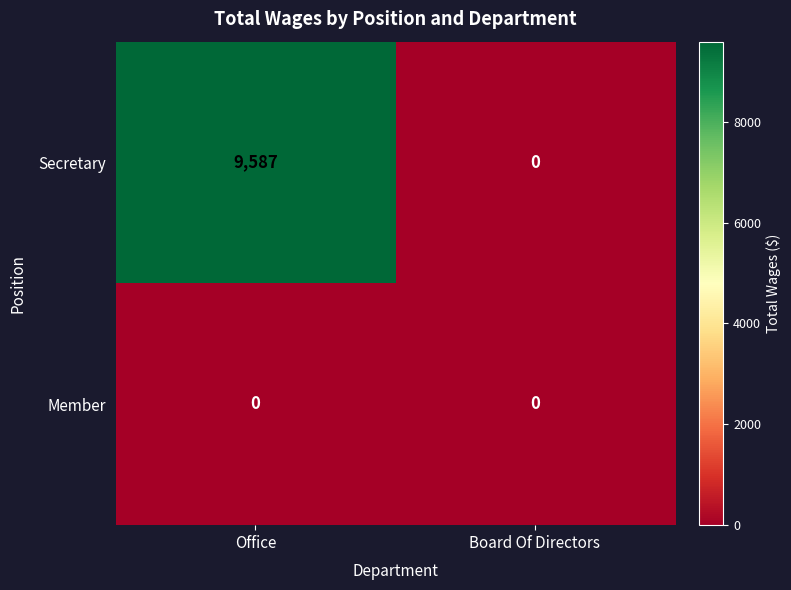

Which series has the largest total across all categories?

Secretary